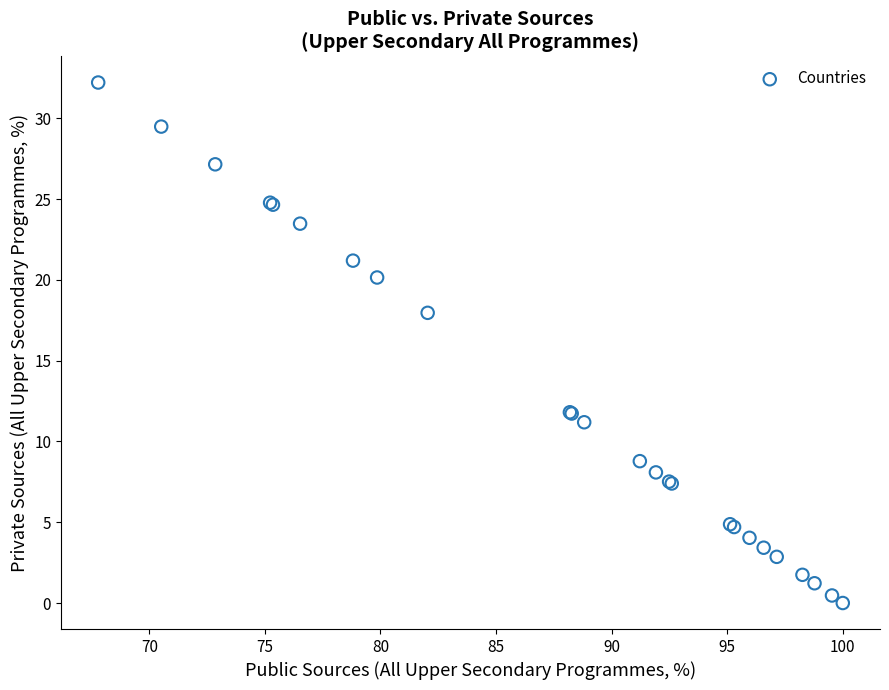

What Y value in the scatter plot is closest to 16?

18.0